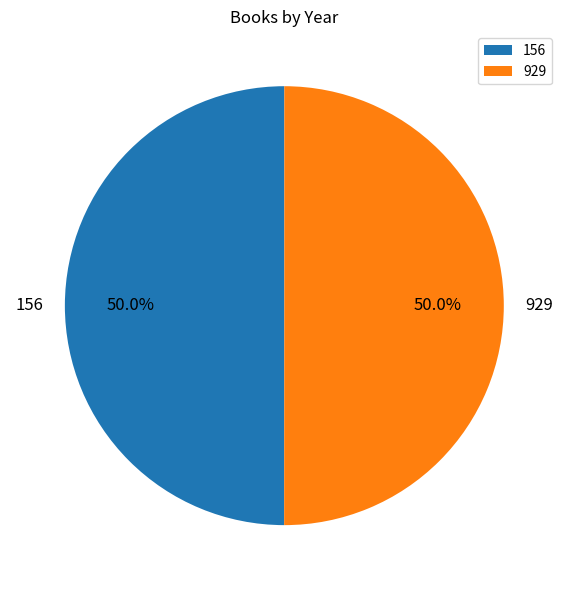

What portion of the pie excludes 156?

50.0%